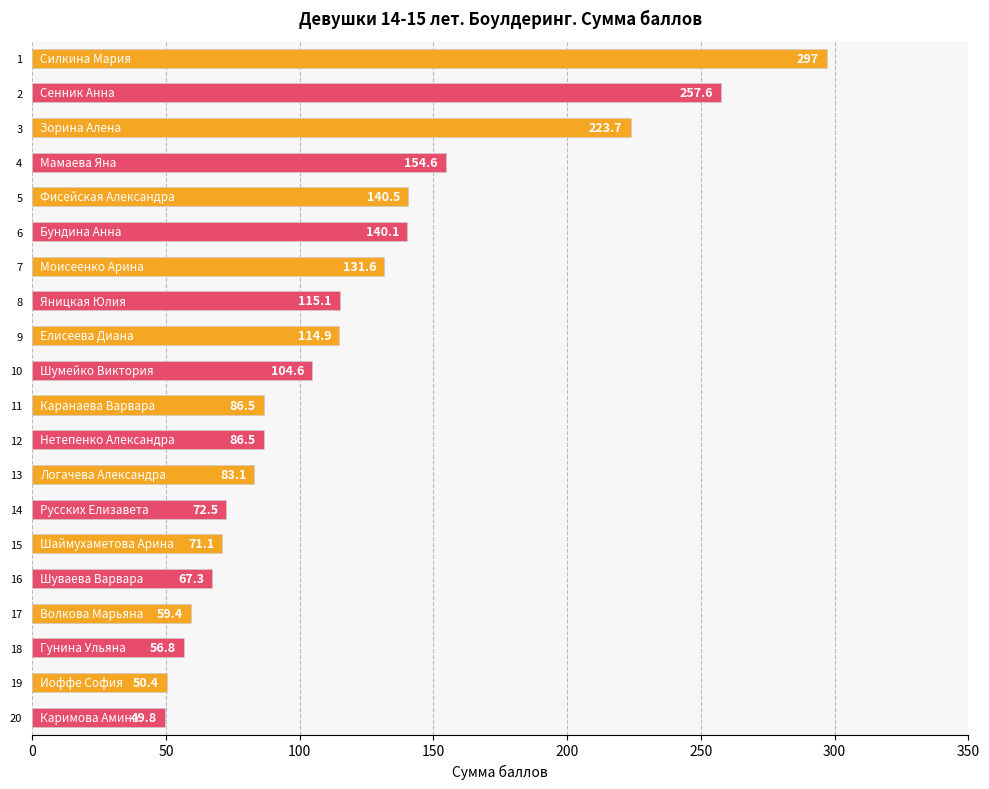

What is the difference between the second highest and second lowest values?

207.2